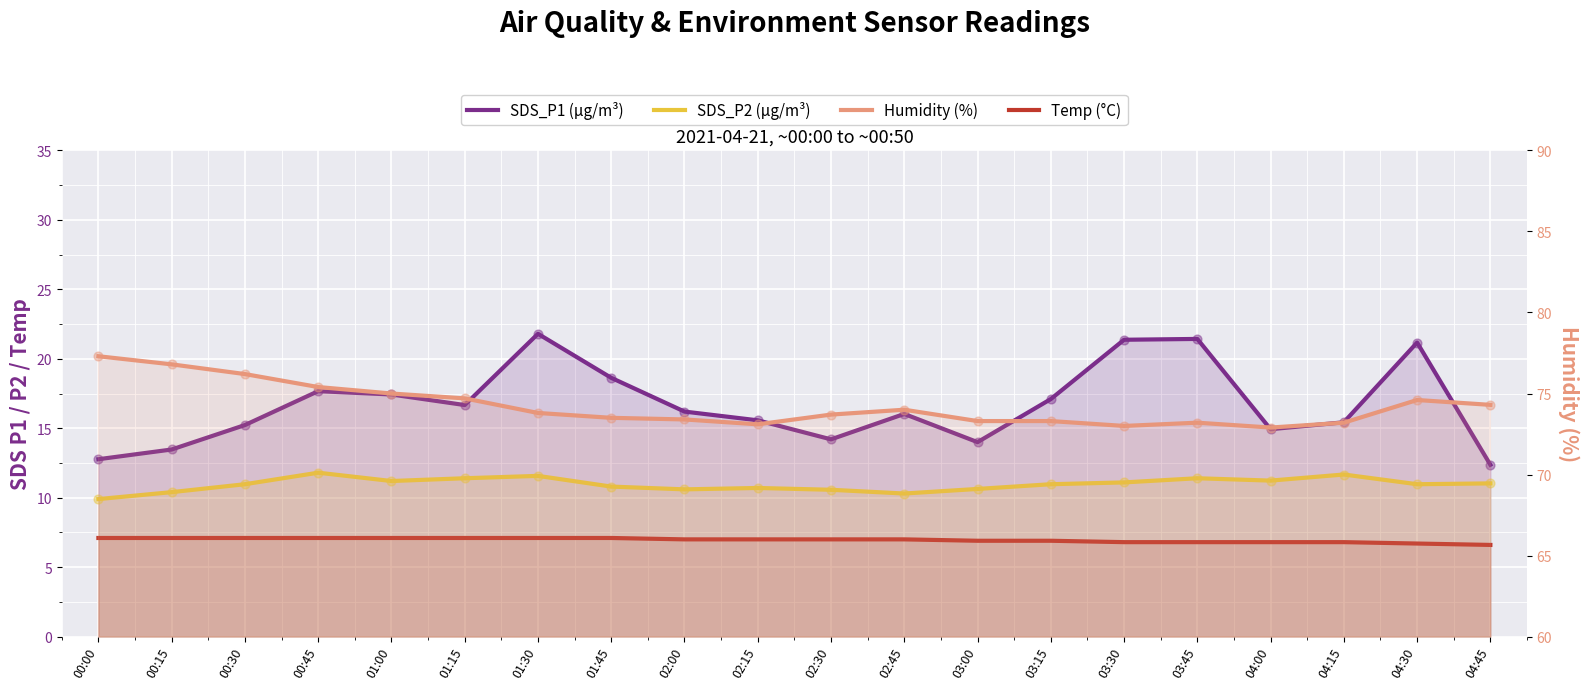

What is the total value across all series at 00:15?

107.8